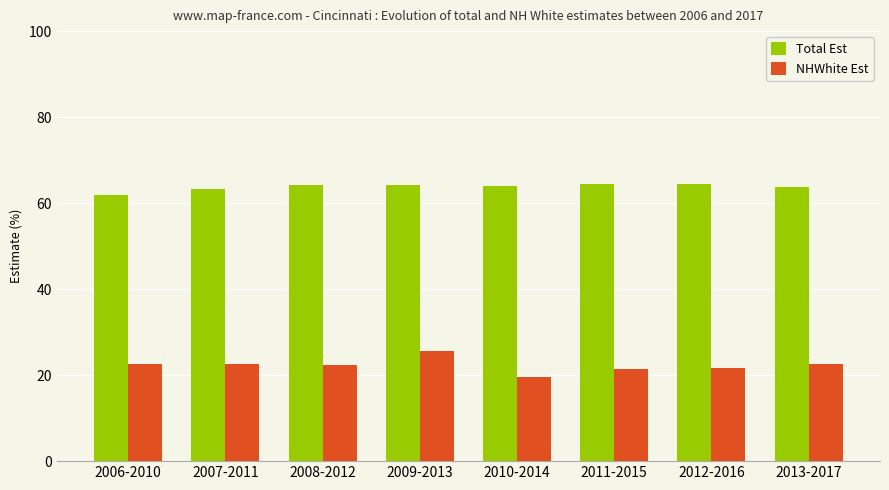

Which series has the largest total across all categories?

Total Est